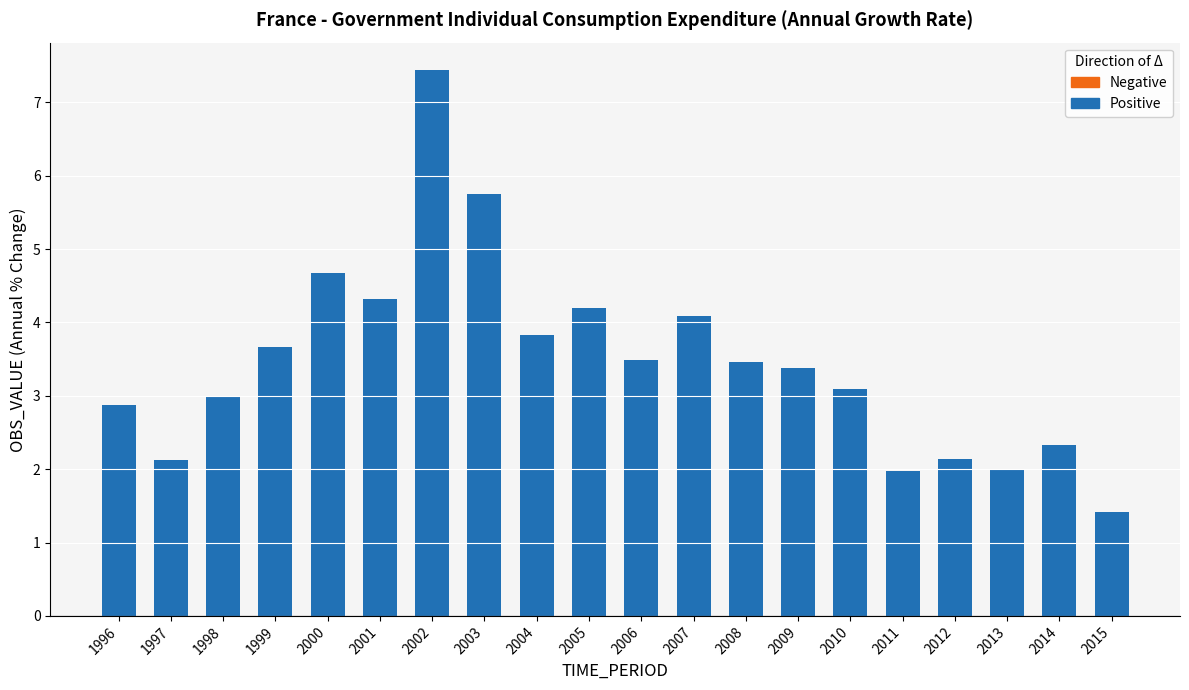

What is the maximum value shown in the chart?

7.4